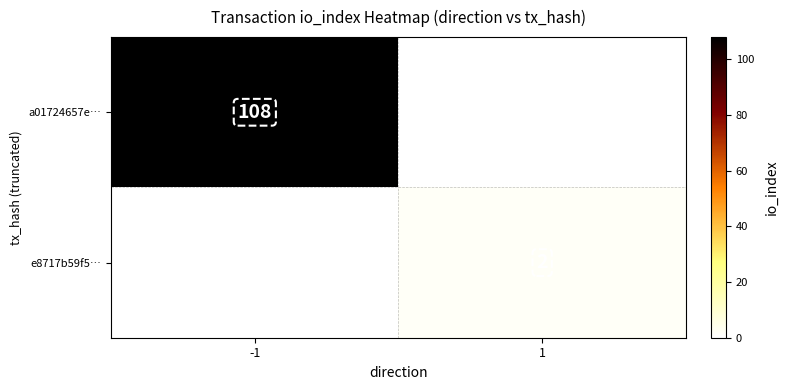

The e8717b59f5… series shows 2 at 1. True or false?

True